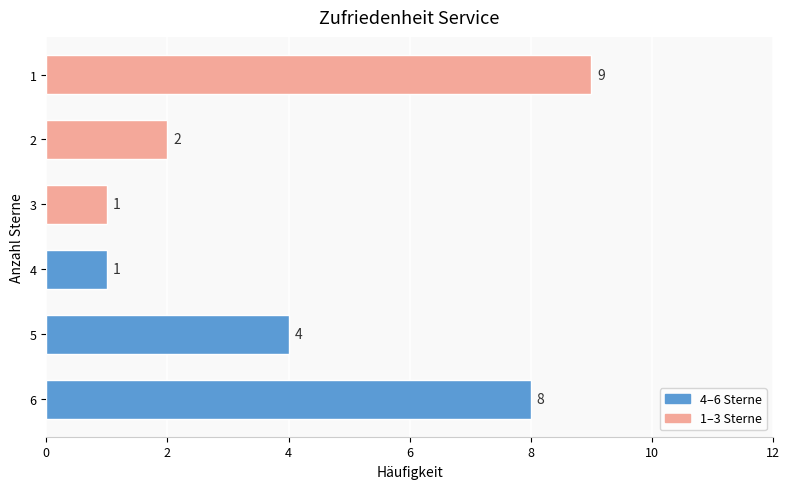

The value at 2 is 2. True or false?

True